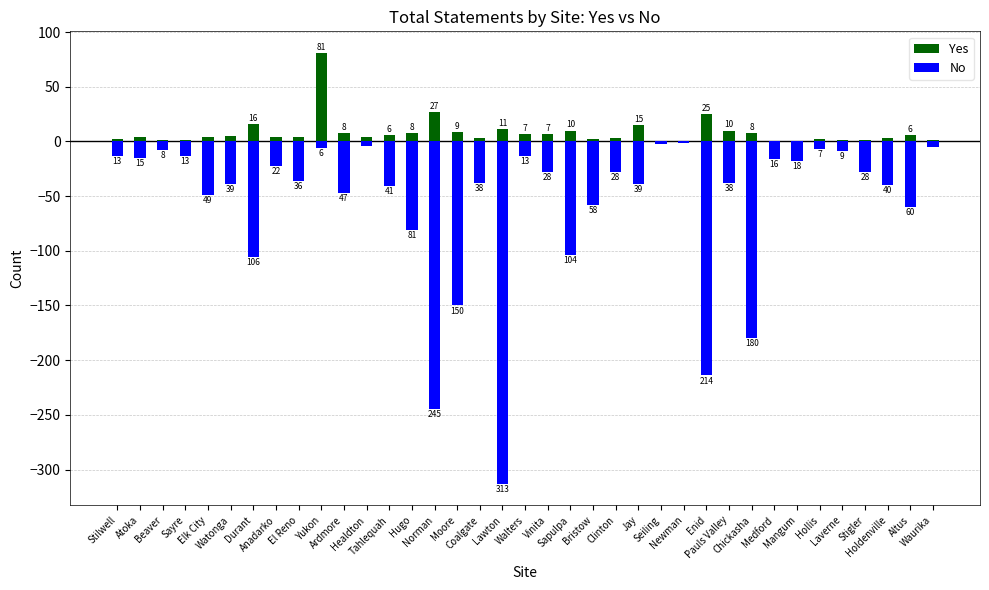

What position from the left is Watonga?

6